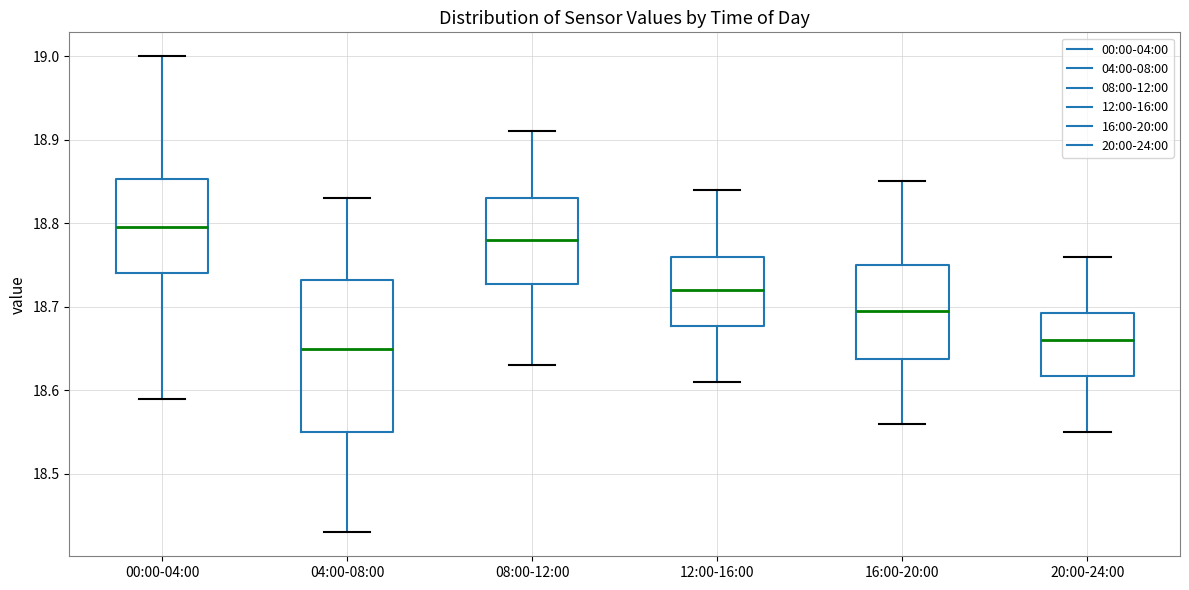

Which box is the tallest, from its lower edge to its upper edge?

04:00-08:00